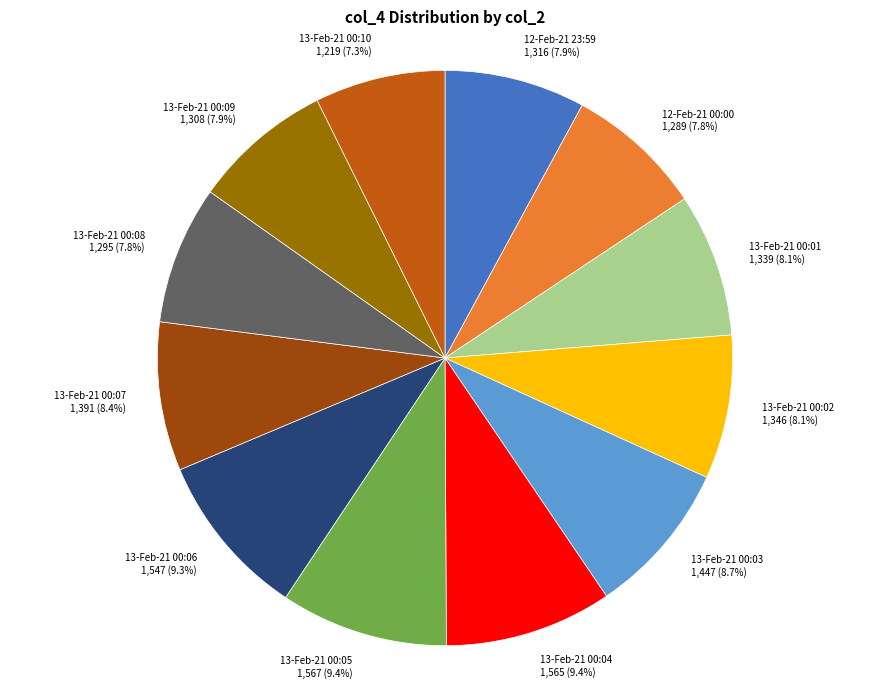

To the nearest percent, what percentage of the pie is 13-Feb-21 00:03?

9%